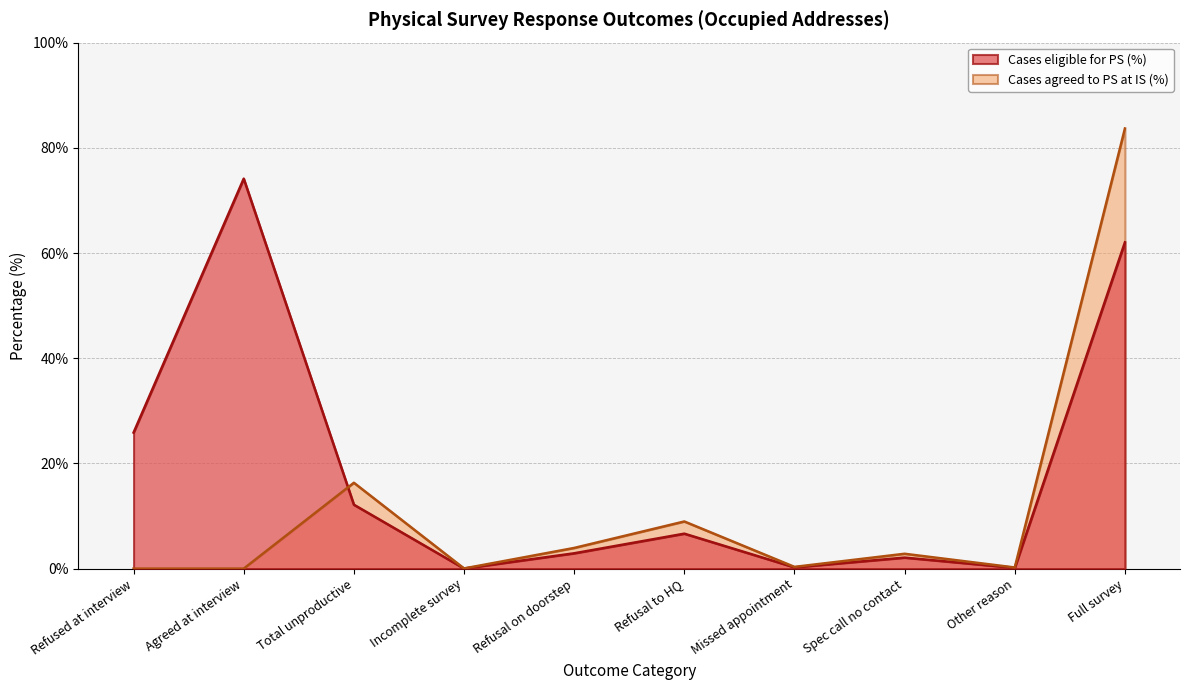

What is the sum of all Cases agreed to PS at IS (%) values?

116.3